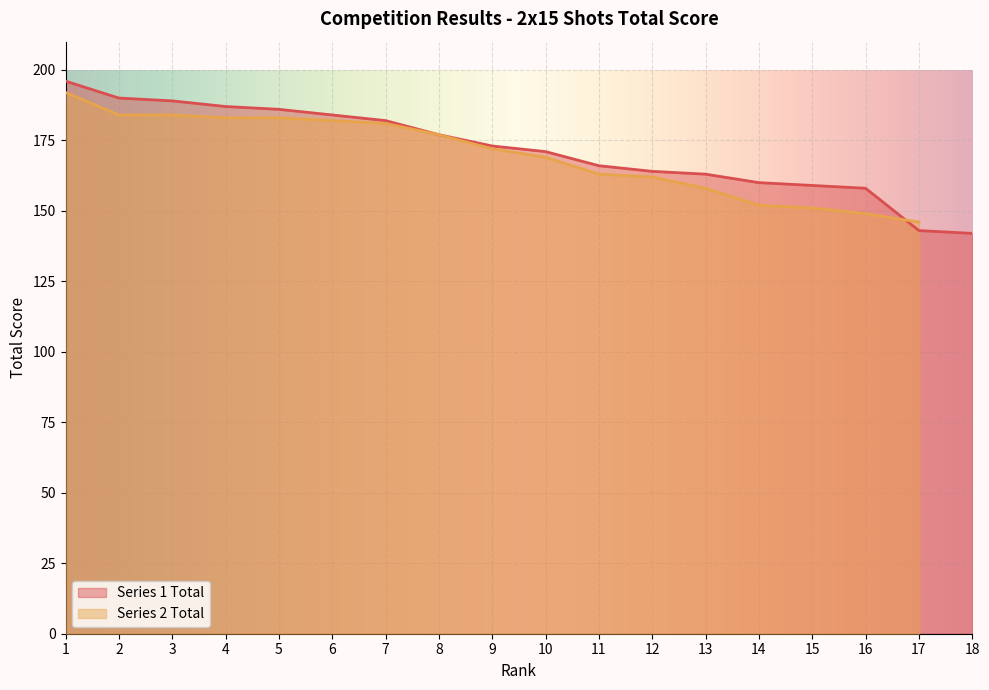

The value of Series 1 Total at 3 is 105. True or false?

False